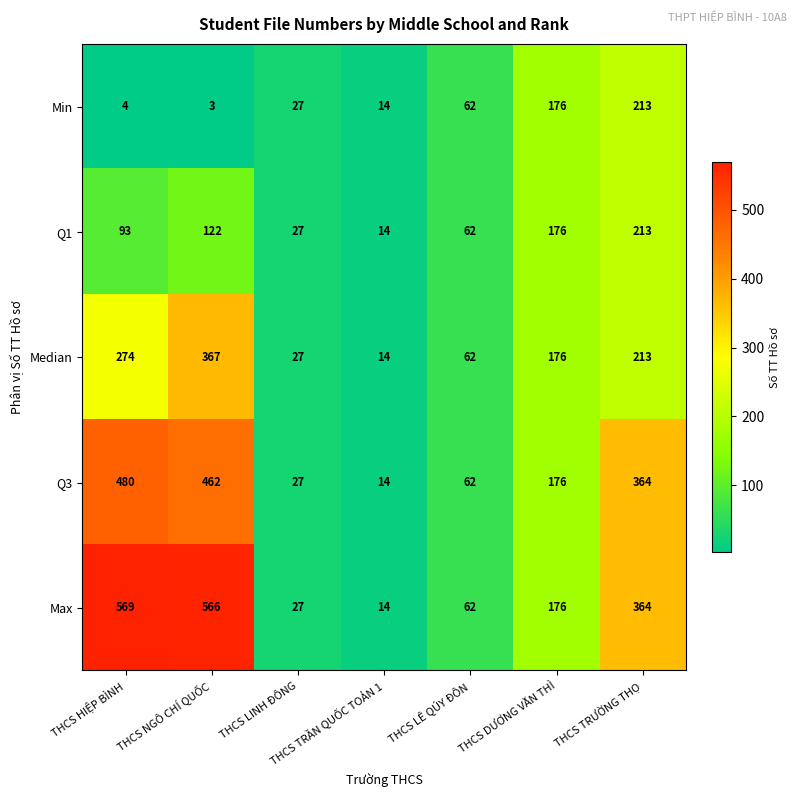

The Min series shows 213 at THCS TRƯỜNG THỌ. True or false?

True